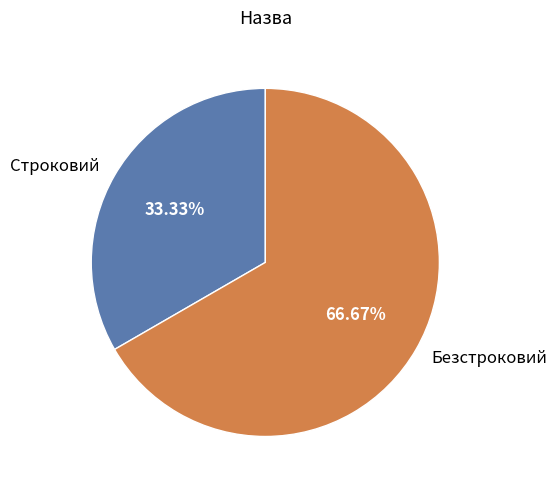

Between Строковий and Безстроковий, which is larger?

Безстроковий